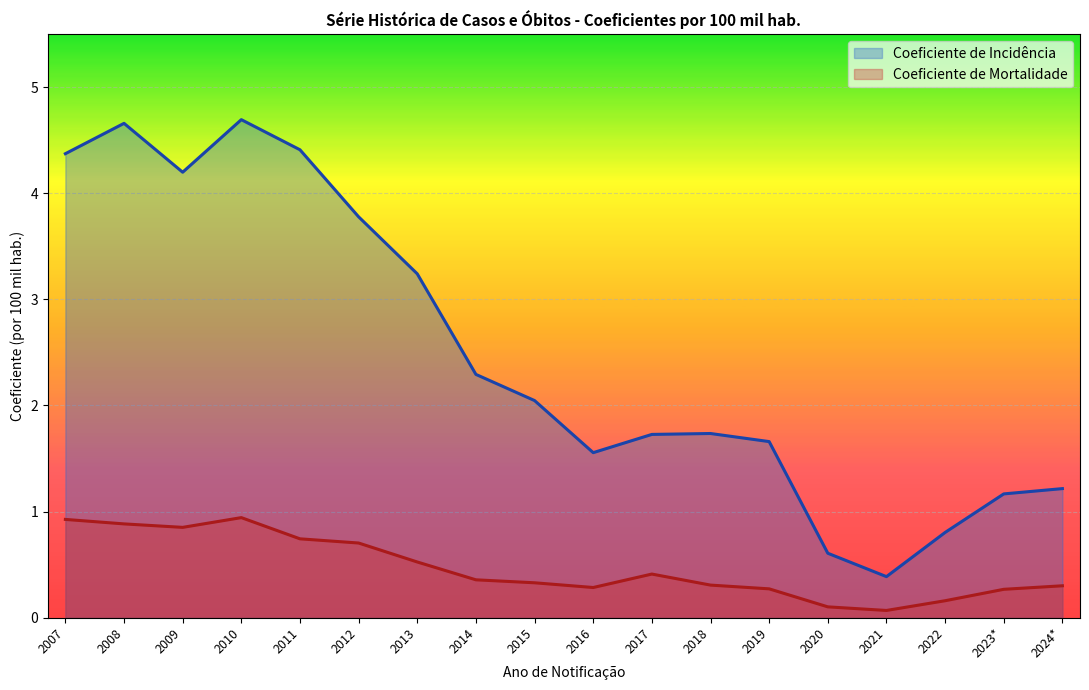

True or false: Coeficiente de Incidência and Coeficiente de Mortalidade intersect in this chart.

False